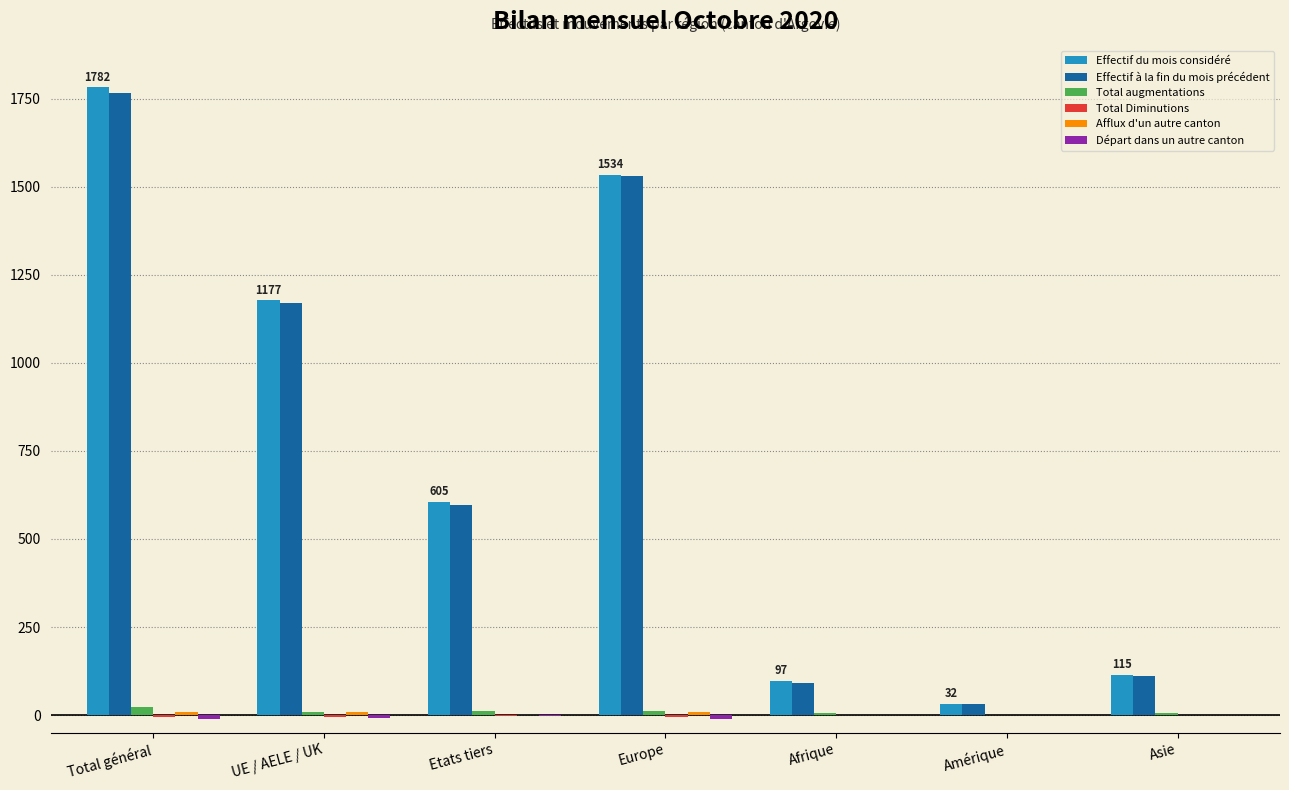

Where is Effectif du mois considéré nearest to the value 907?

UE / AELE / UK